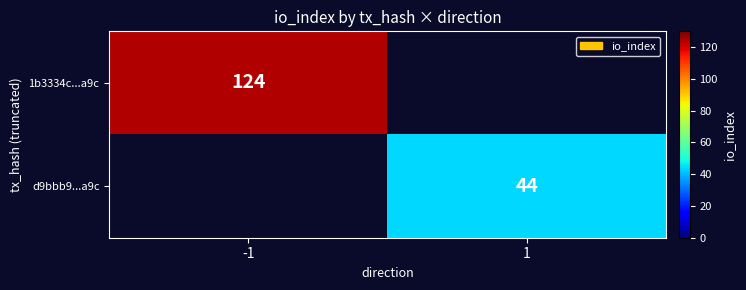

At how many categories does at least one series exceed 113?

1